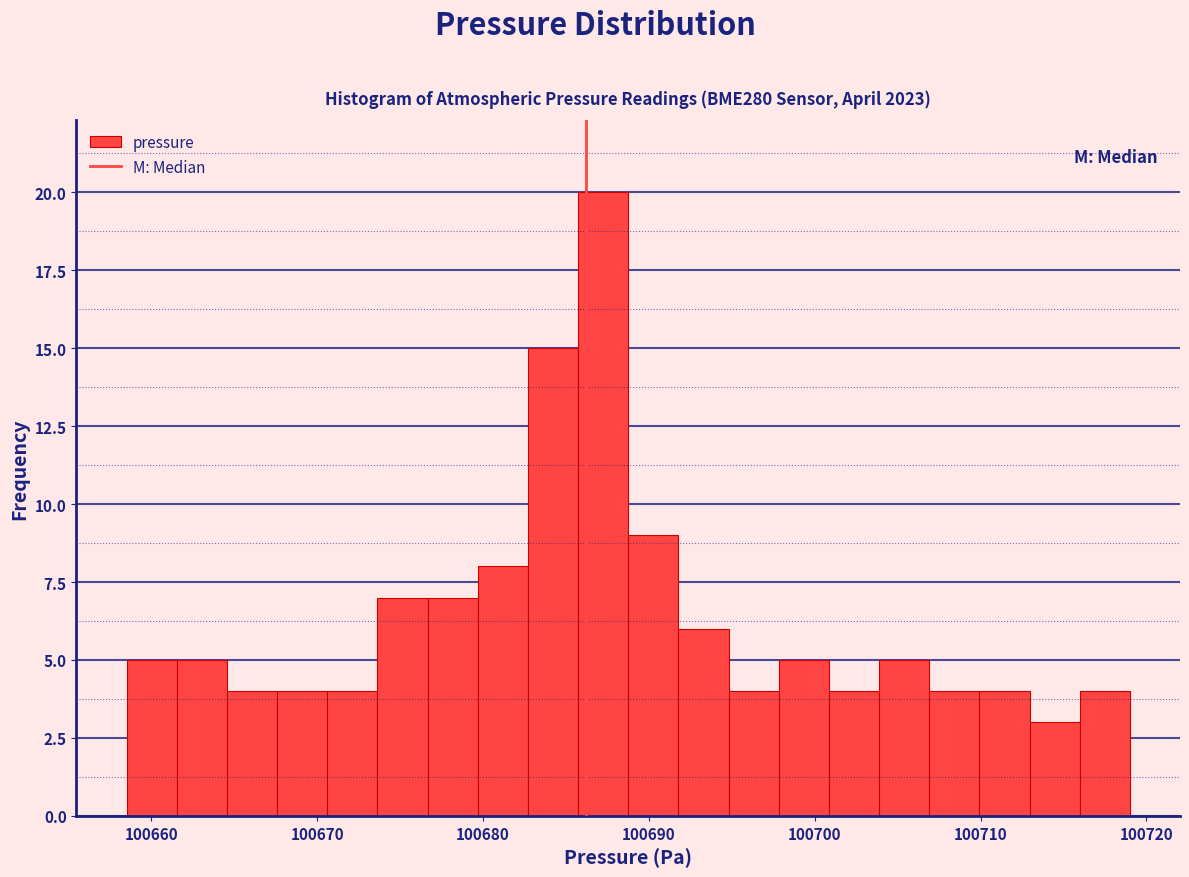

Read against the x-axis, roughly where is the centre of the tallest bar?

100687